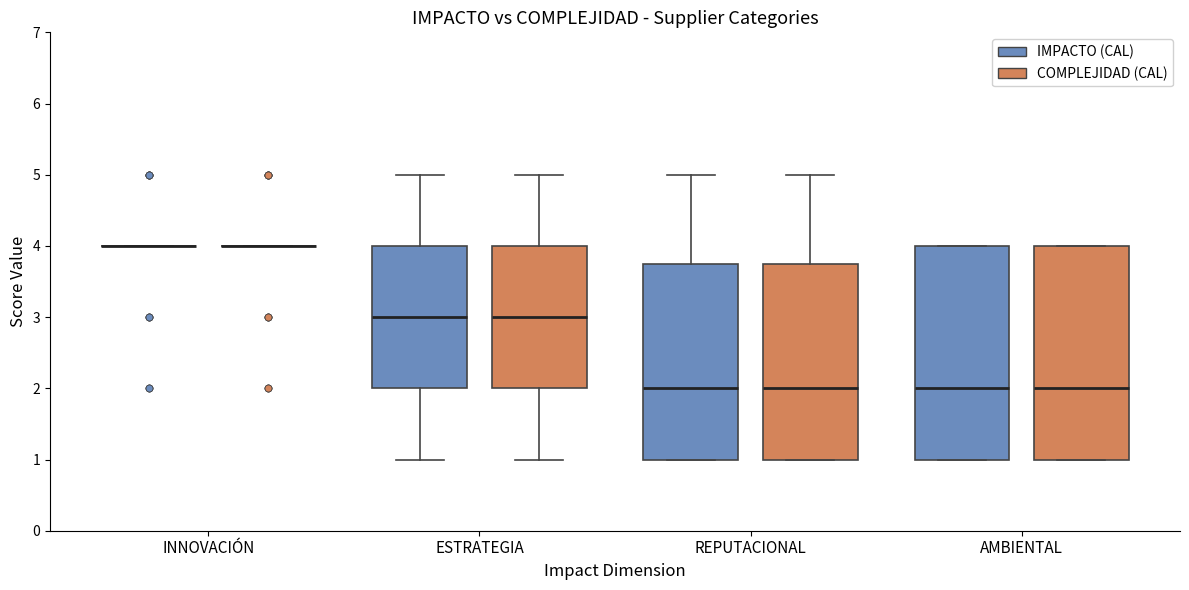

Reading left to right, transcribe this box plot: for each box, give where its median line is, the range the box spans, and where its two whiskers end, as read against the y-axis. The values are not printed on the chart, so give them approximately, as read against the axis.

INNOVACIÓN (IMPACTO (CAL)): box collapsed to a line at 4.0, whiskers 4.0 to 4.0
INNOVACIÓN (COMPLEJIDAD (CAL)): box collapsed to a line at 4.0, whiskers 4.0 to 4.0
ESTRATEGIA (IMPACTO (CAL)): median 3.0, box 2.0 to 4.0, whiskers 1.0 to 5.0
ESTRATEGIA (COMPLEJIDAD (CAL)): median 3.0, box 2.0 to 4.0, whiskers 1.0 to 5.0
REPUTACIONAL (IMPACTO (CAL)): median 2.0, box 1.0 to 3.8, whiskers 1.0 to 5.0
REPUTACIONAL (COMPLEJIDAD (CAL)): median 2.0, box 1.0 to 3.8, whiskers 1.0 to 5.0
AMBIENTAL (IMPACTO (CAL)): median 2.0, box 1.0 to 4.0, whiskers 1.0 to 4.0
AMBIENTAL (COMPLEJIDAD (CAL)): median 2.0, box 1.0 to 4.0, whiskers 1.0 to 4.0